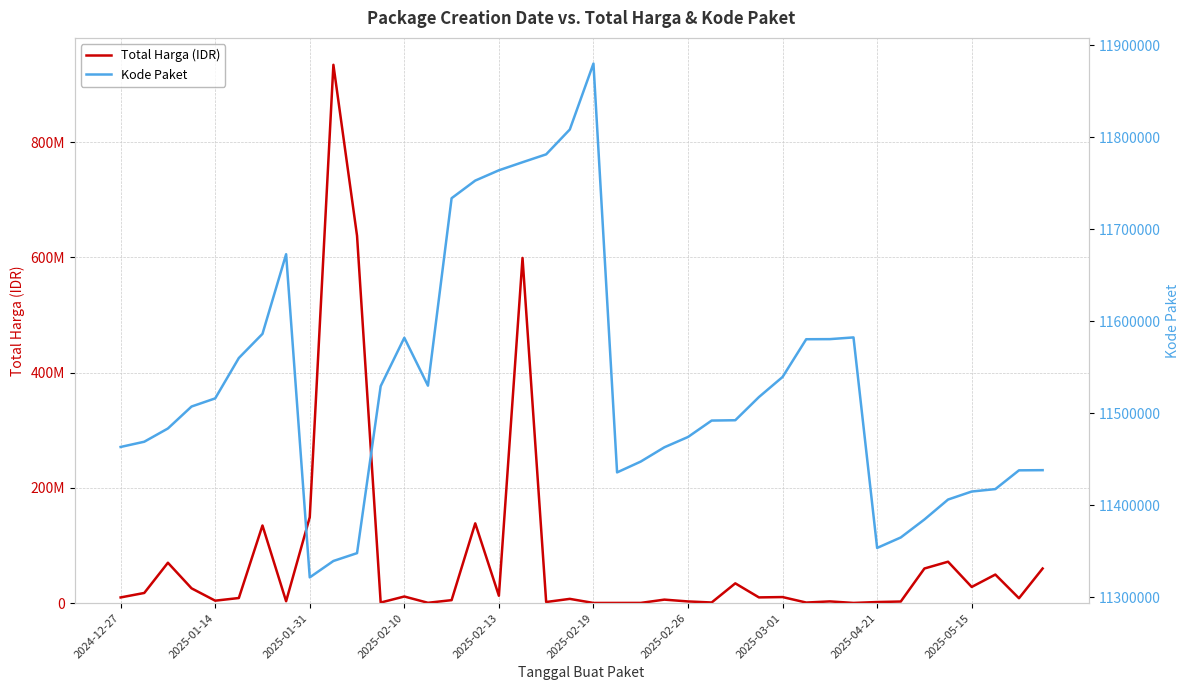

Which series changed the most between 18 and 26?

Total Harga (IDR)